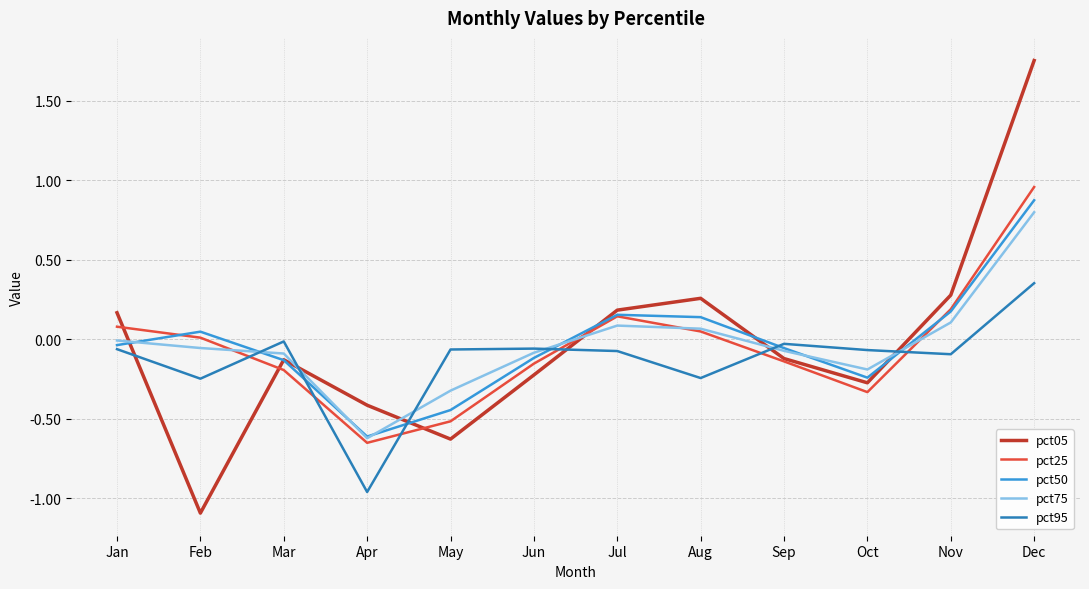

How many values in pct95 are below zero?

11